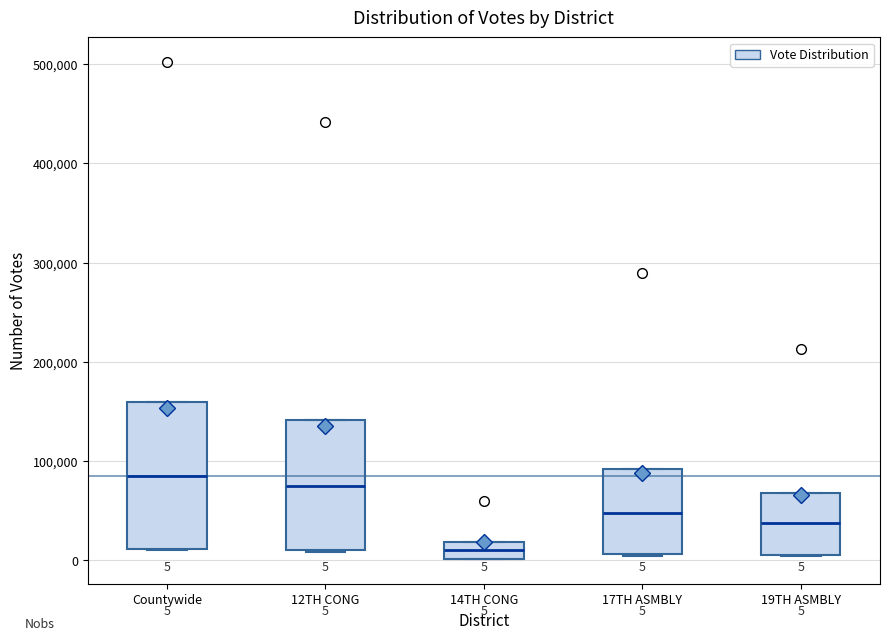

Which box's median line is the highest?

Countywide